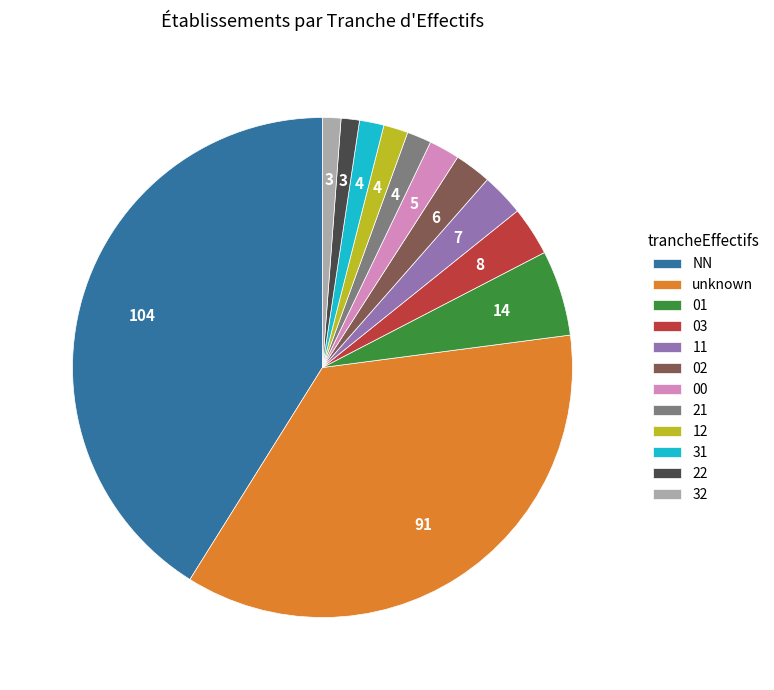

Combined, do 12 and 01 account for over 50%?

No